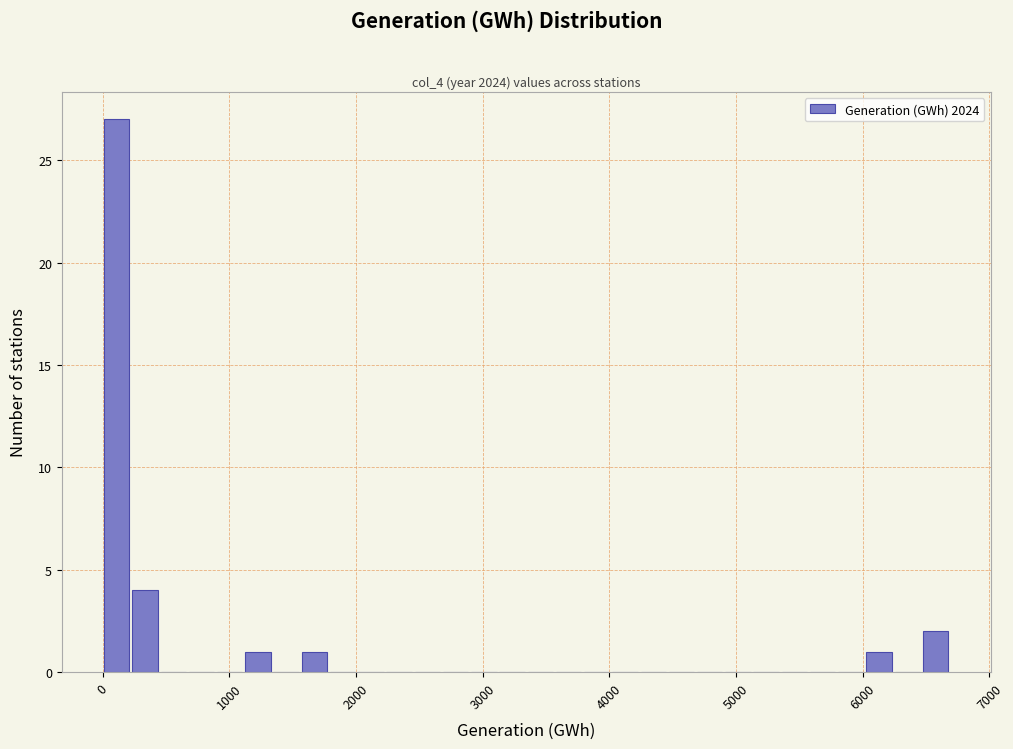

Read against the x-axis, roughly where is the centre of the tallest bar?

100